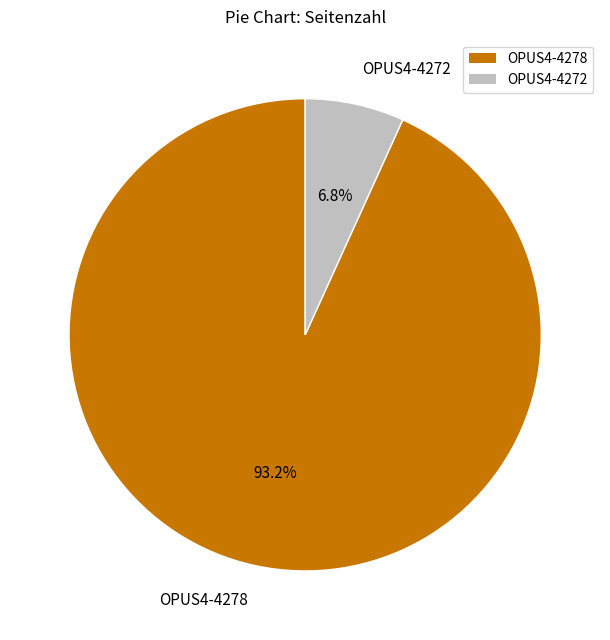

To the nearest percent, what is the average slice percentage?

50%